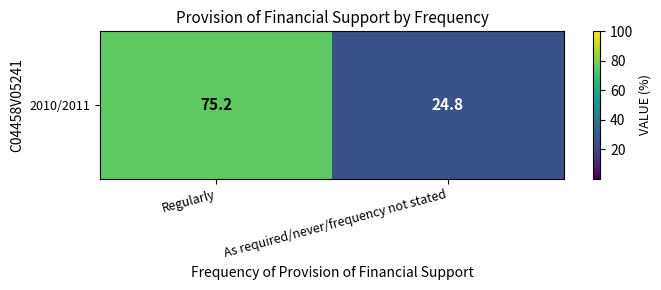

What is the ratio of the value at Regularly to the value at As required/never/frequency not stated?

3.0